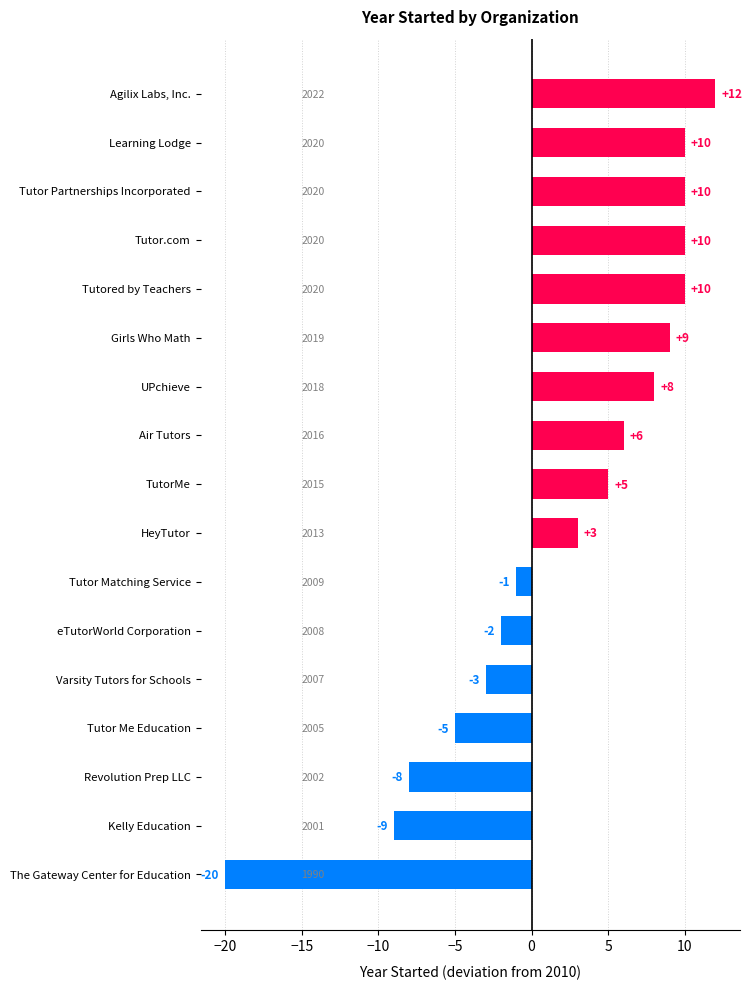

What is the change in value from Tutor Me Education to Revolution Prep LLC?

-3